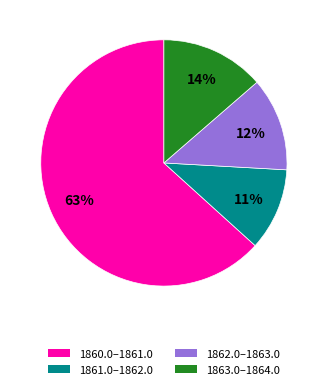

What percentage is the 1860.0–1861.0 slice, to the nearest percent?

63%